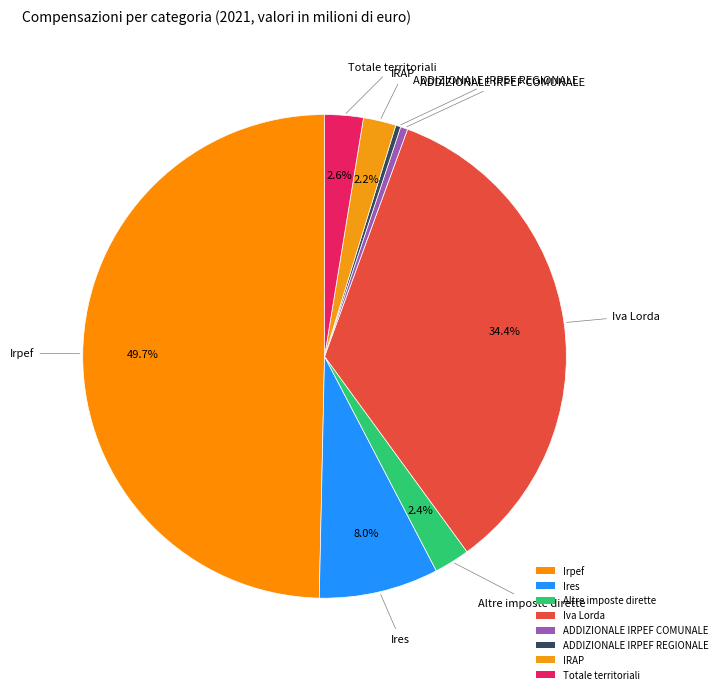

Count the number of slices in the pie.

8